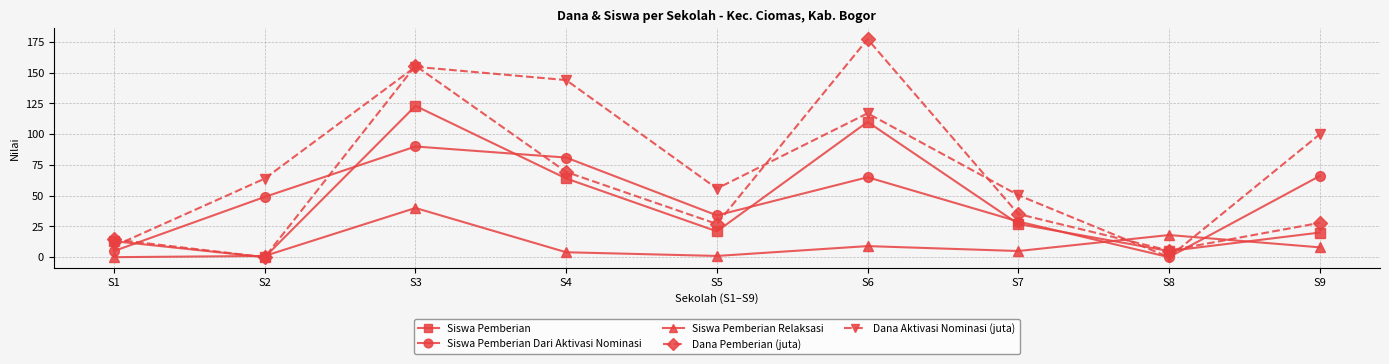

What is the sum of the Siswa Pemberian values at S7 and S2?

27.0